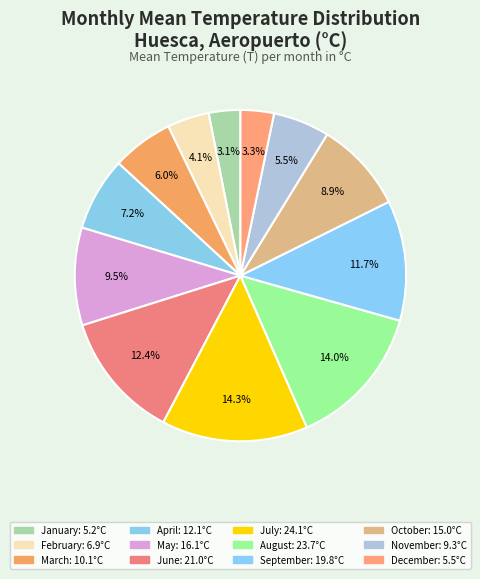

Count the number of slices in the pie.

12